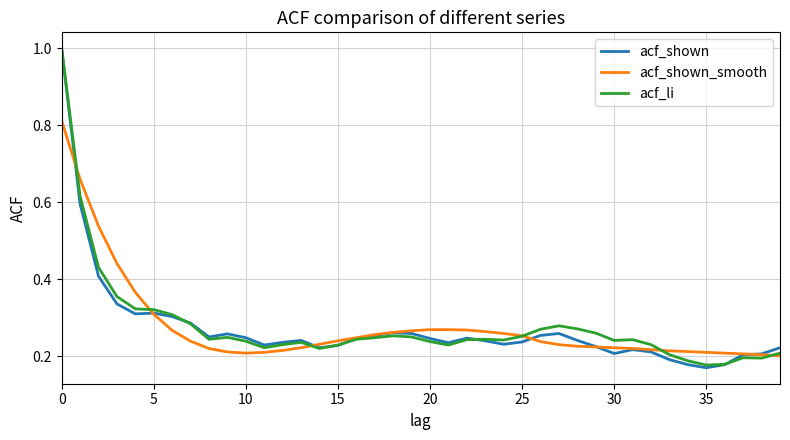

Which series has the widest spread of values?

acf_shown